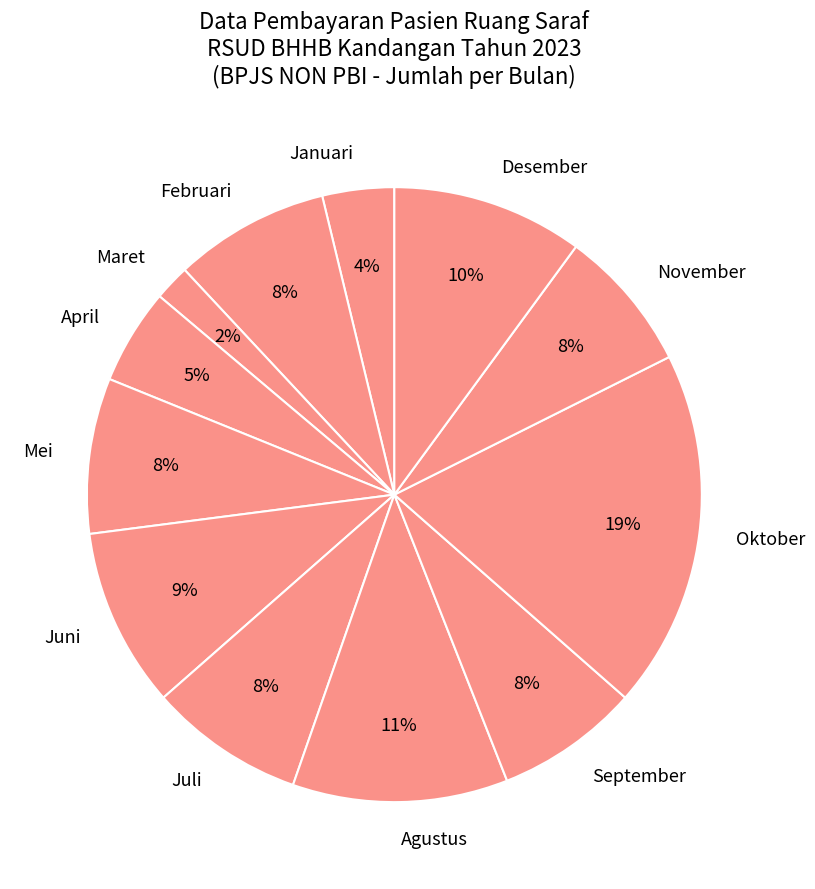

How many segments does this pie chart have?

12